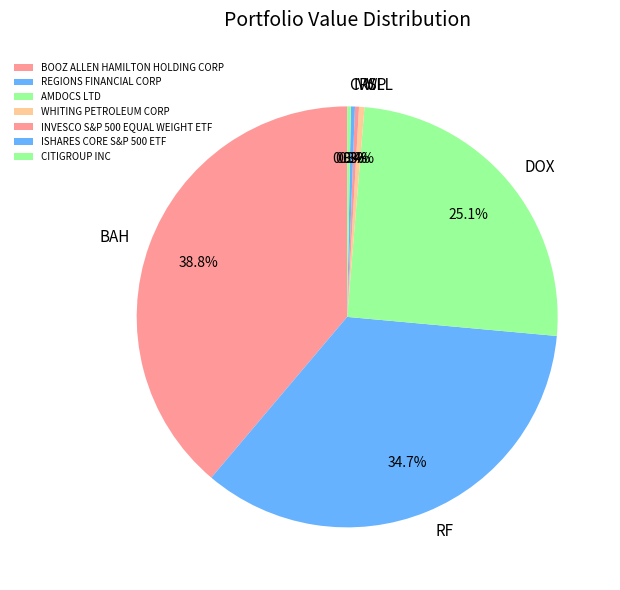

Between BAH and WLL, which is larger?

BAH